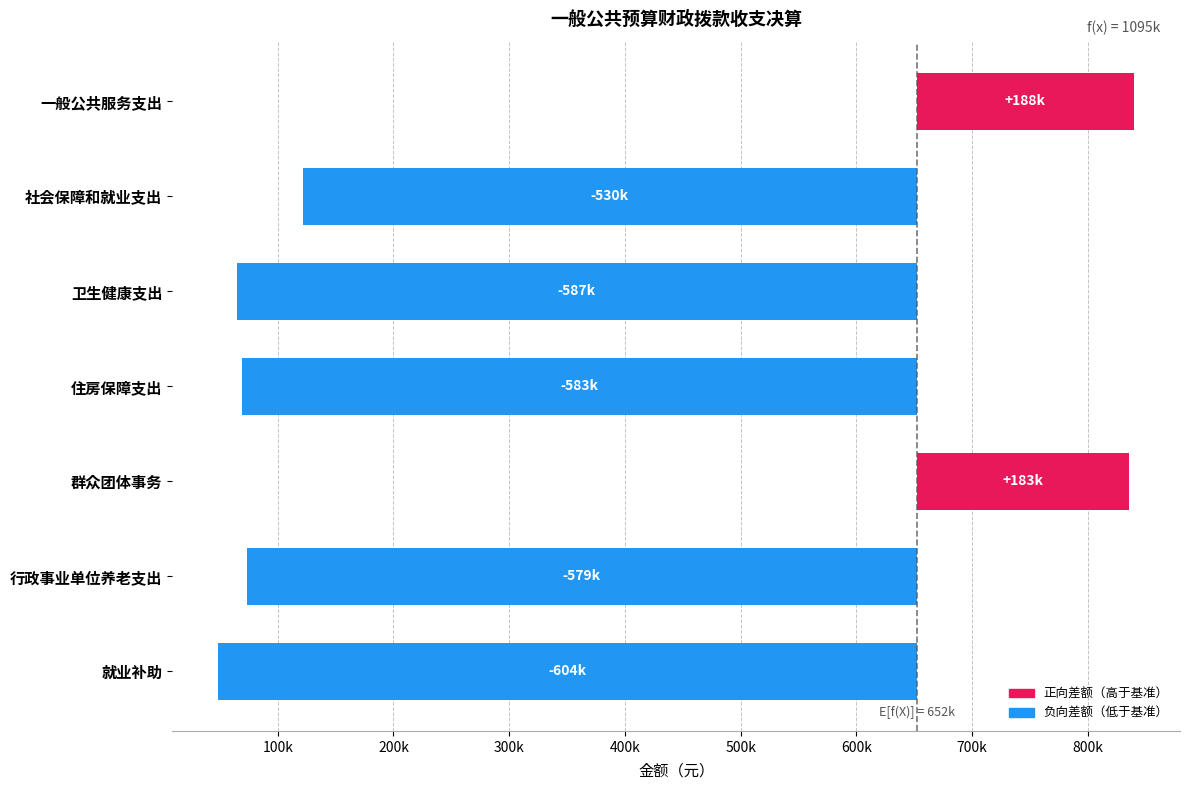

What is the value of the 5th bar from the left?

183123.8